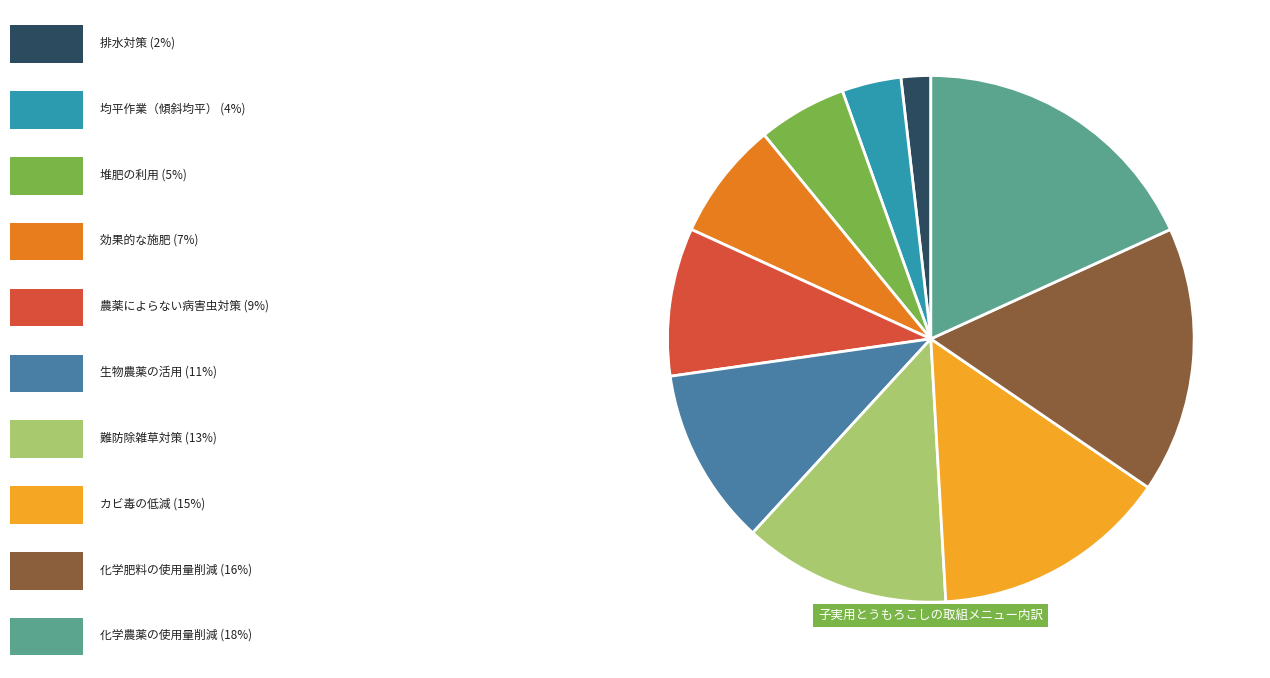

Does any single category account for the majority?

No